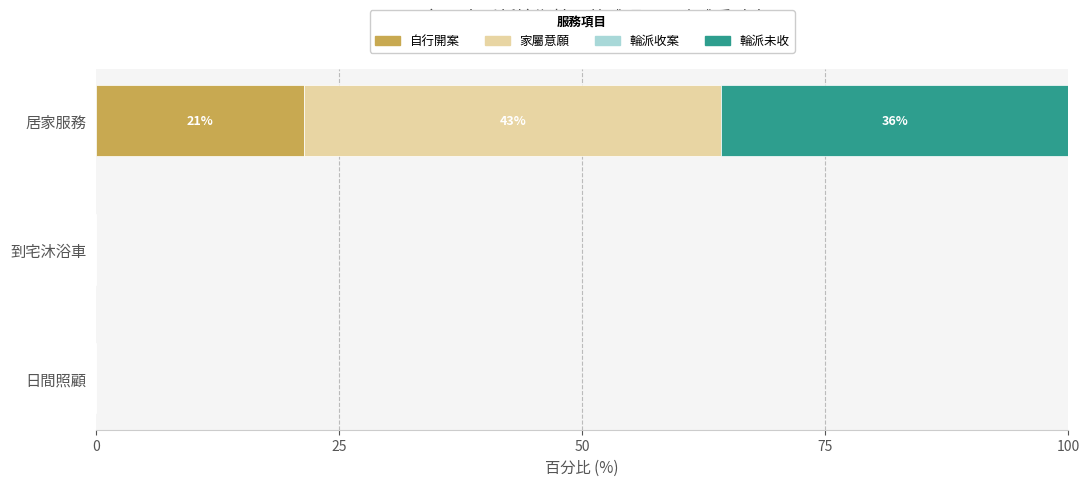

The 自行開案 series shows 0.0 at 日間照顧. True or false?

True